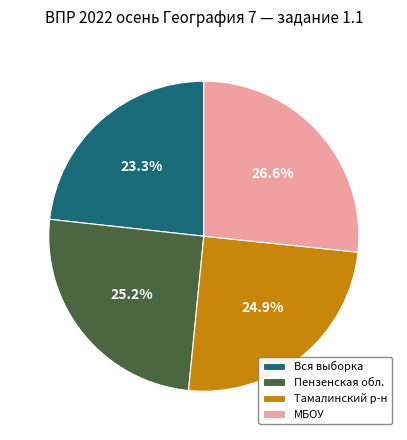

What is the ratio of the value at МБОУ to the value at Тамалинский р-н?

1.1